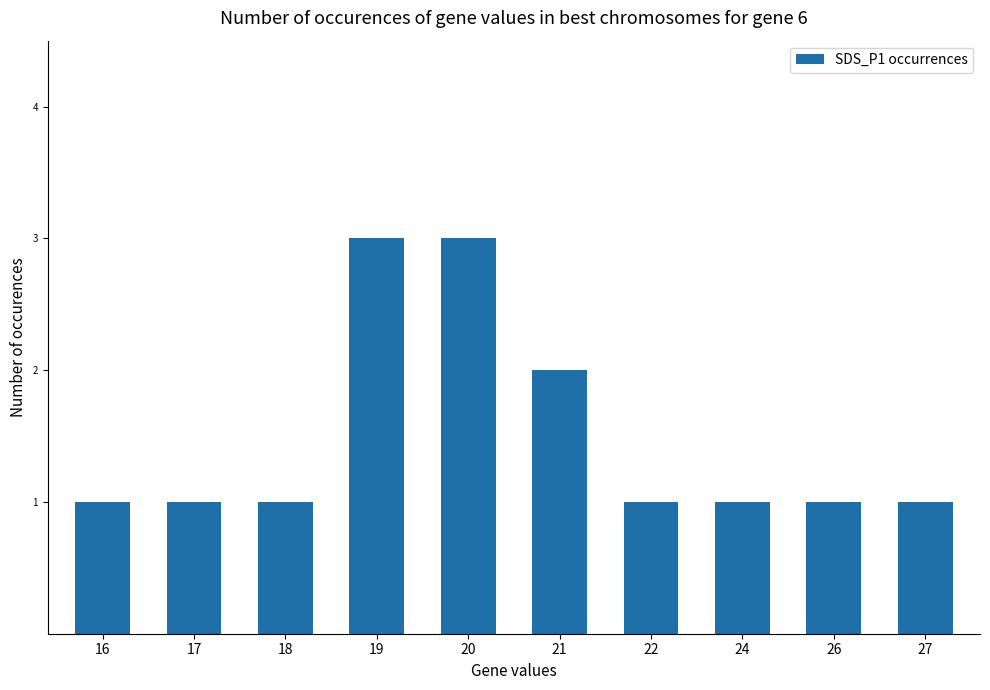

True or false: the data shows 3 at 20.

True